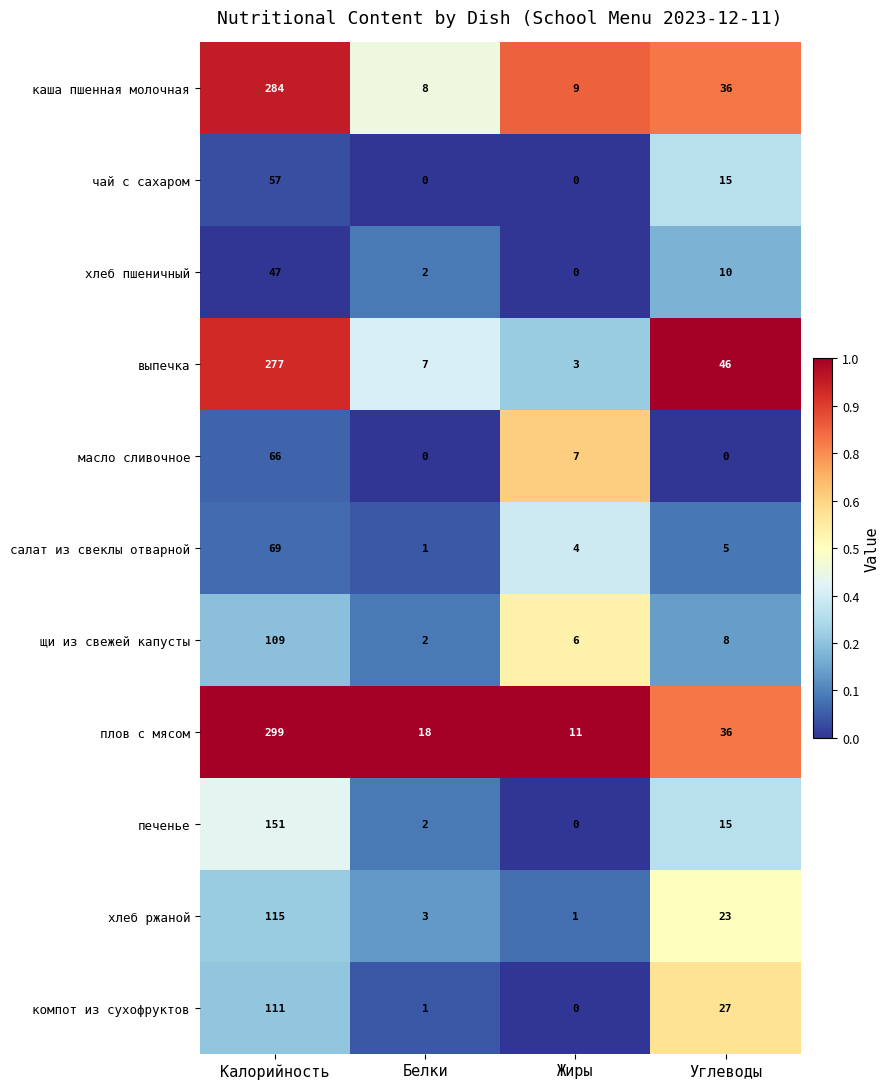

What is the sum of all компот из сухофруктов values?

139